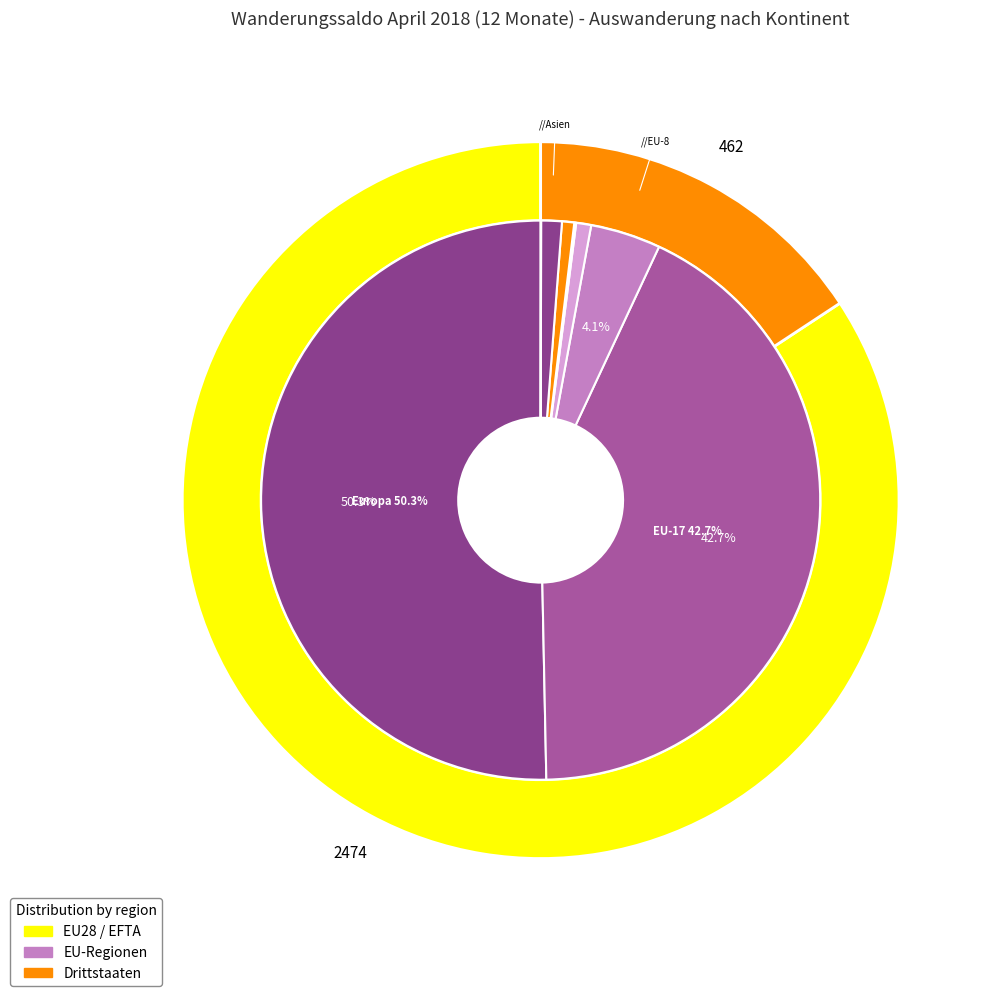

The EU-17 slice represents 43% of the pie. True or false?

True